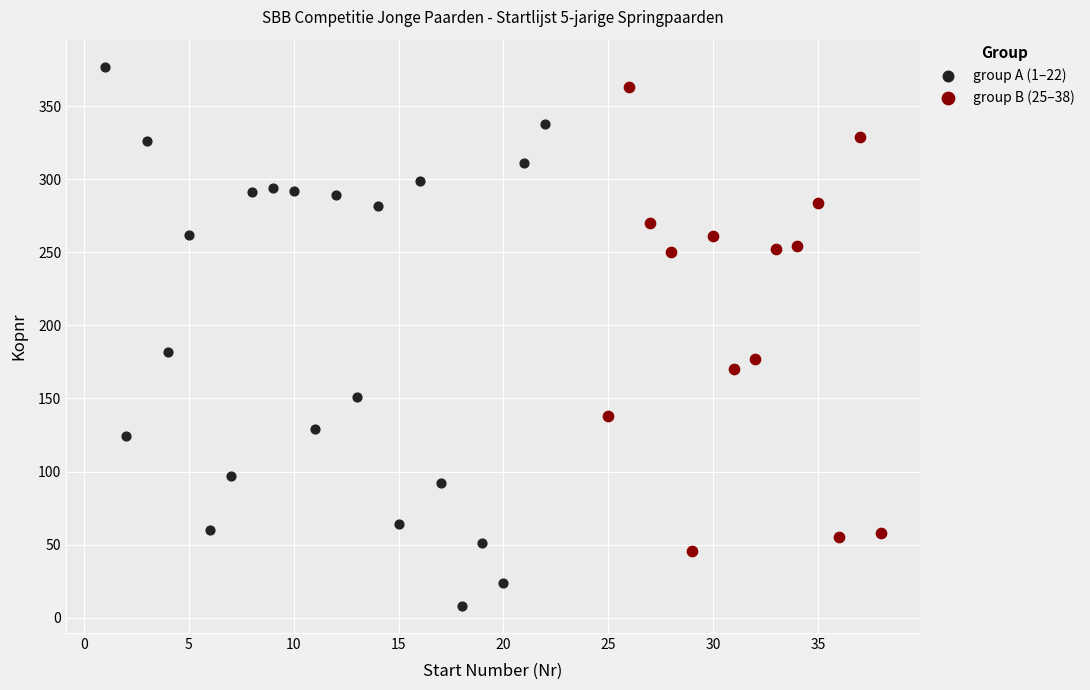

Which series has the largest Y range (max minus min)?

group A (1–22)